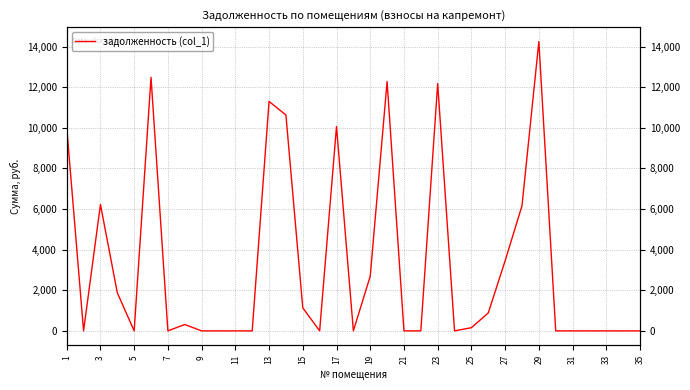

How many values exceed 1?

18